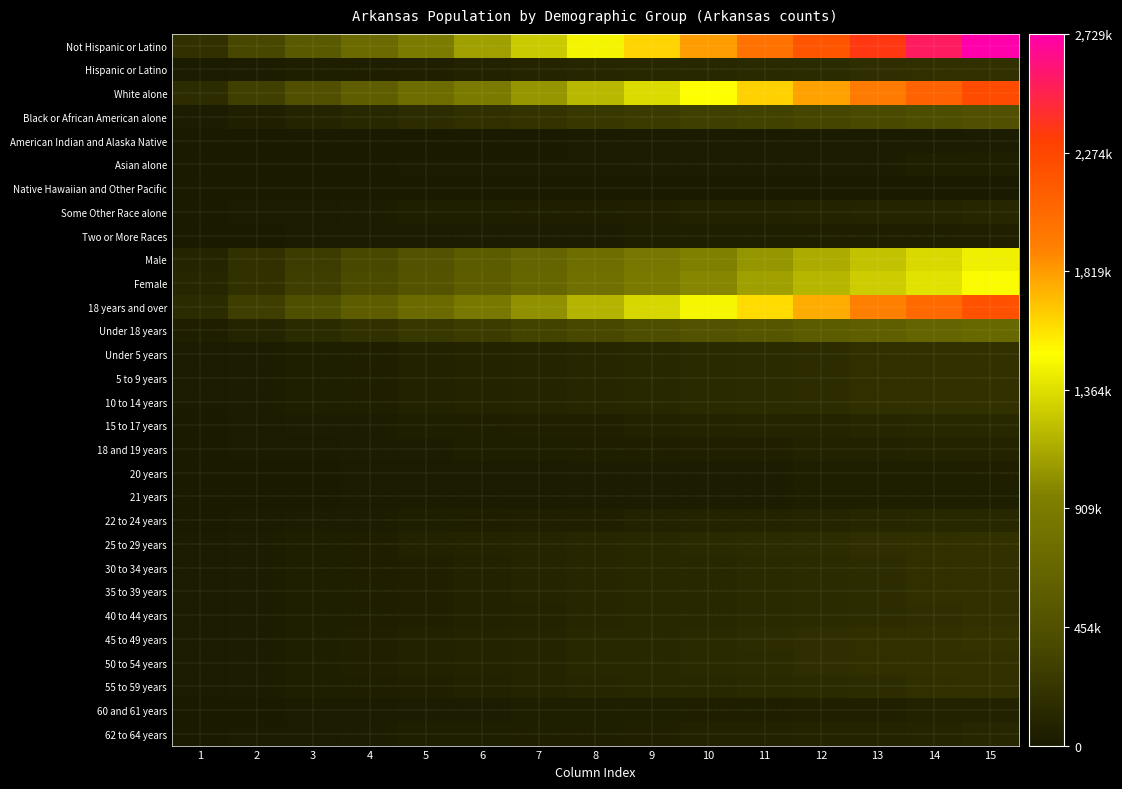

At how many categories does at least one series exceed 1399360?

8